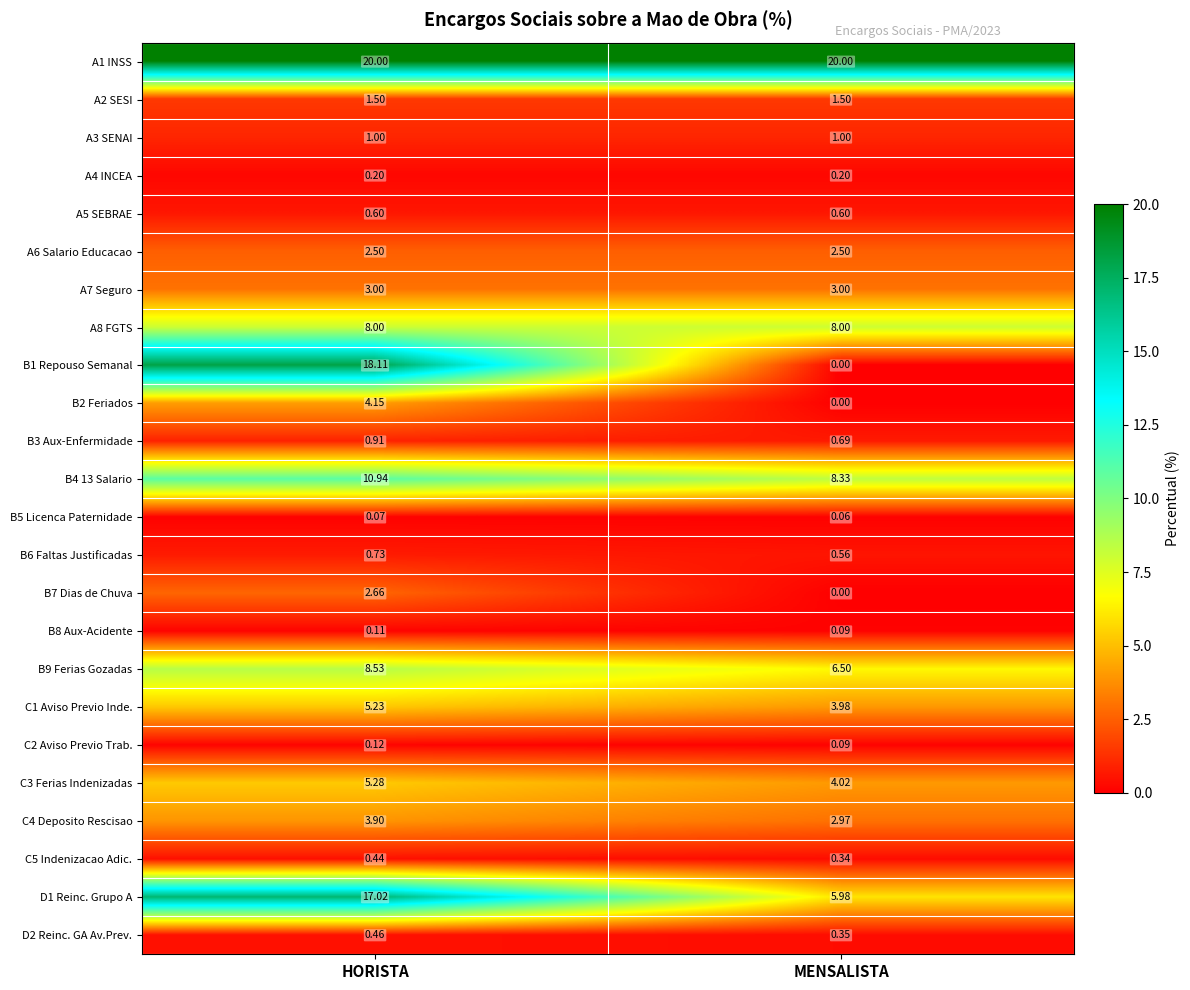

Is the value of C5 Indenizacao Adic. at HORISTA greater than the value of C1 Aviso Previo Inde. at HORISTA?

No